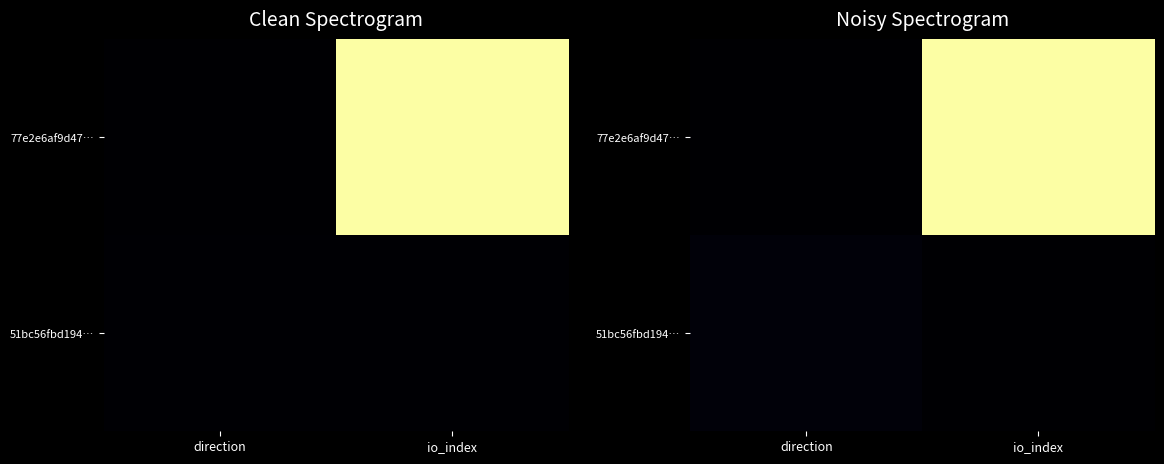

Which label corresponds to the largest value in the chart?

io_index